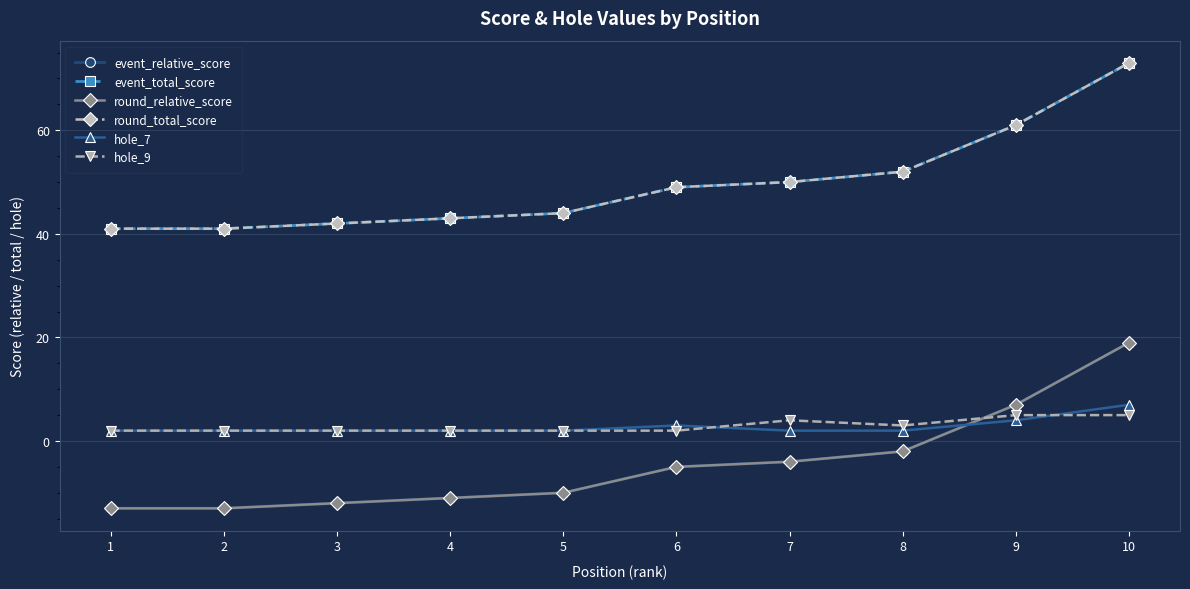

What is the difference between the maximum and minimum values in the round_total_score series?

32